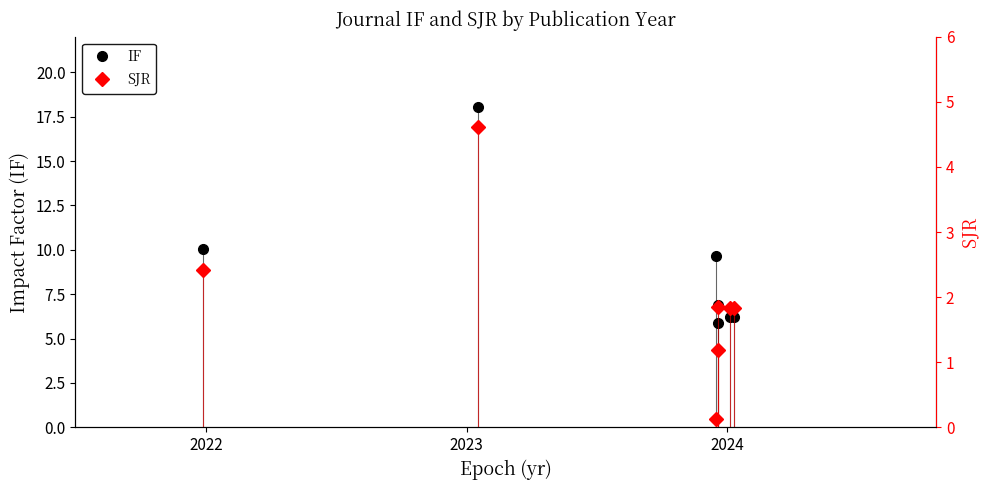

What is the maximum value for IF?

18.0